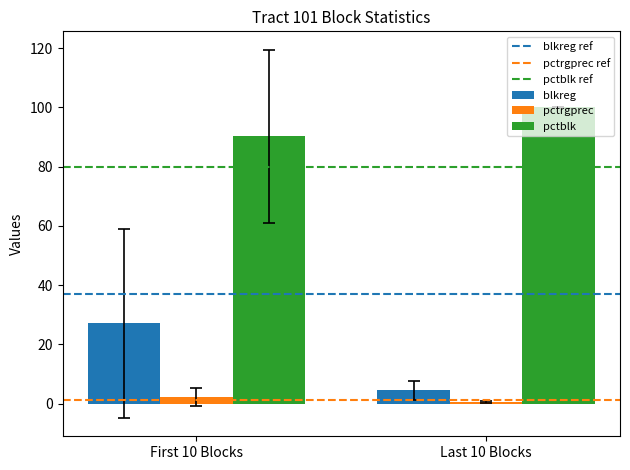

Reading right to left, what are all the values shown in this chart?

blkreg: 4.4	27.1
pctrgprec: 0.5	2.2
pctblk: 100.0	90.3